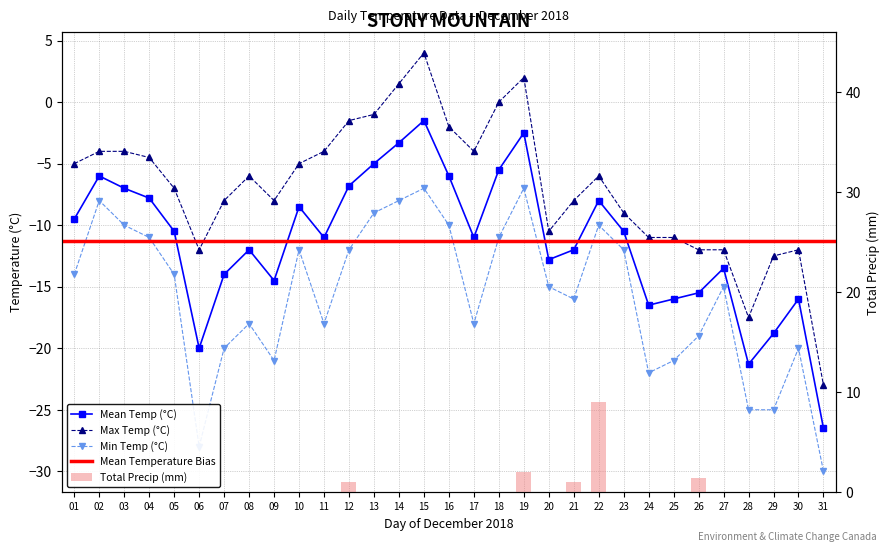

Reading left to right, transcribe all the data shown in this chart.

Max Temp (°C): 01=-5.0	02=-4.0	03=-4.0	04=-4.5	05=-7.0	06=-12.0	07=-8.0	08=-6.0	09=-8.0	10=-5.0	11=-4.0	12=-1.5	13=-1.0	14=1.5	15=4.0	16=-2.0	17=-4.0	18=0.0	19=2.0	20=-10.5	21=-8.0	22=-6.0	23=-9.0	24=-11.0	25=-11.0	26=-12.0	27=-12.0	28=-17.5	29=-12.5	30=-12.0	31=-23.0
Min Temp (°C): 01=-14.0	02=-8.0	03=-10.0	04=-11.0	05=-14.0	06=-28.0	07=-20.0	08=-18.0	09=-21.0	10=-12.0	11=-18.0	12=-12.0	13=-9.0	14=-8.0	15=-7.0	16=-10.0	17=-18.0	18=-11.0	19=-7.0	20=-15.0	21=-16.0	22=-10.0	23=-12.0	24=-22.0	25=-21.0	26=-19.0	27=-15.0	28=-25.0	29=-25.0	30=-20.0	31=-30.0
Mean Temp (°C): 01=-9.5	02=-6.0	03=-7.0	04=-7.8	05=-10.5	06=-20.0	07=-14.0	08=-12.0	09=-14.5	10=-8.5	11=-11.0	12=-6.8	13=-5.0	14=-3.3	15=-1.5	16=-6.0	17=-11.0	18=-5.5	19=-2.5	20=-12.8	21=-12.0	22=-8.0	23=-10.5	24=-16.5	25=-16.0	26=-15.5	27=-13.5	28=-21.3	29=-18.8	30=-16.0	31=-26.5
Total Precip (mm): 01=0.0	02=0.0	03=0.0	04=0.0	05=0.0	06=0.0	07=0.0	08=0.0	09=0.0	10=0.0	11=0.0	12=1.0	13=0.0	14=0.0	15=0.0	16=0.0	17=0.0	18=0.0	19=2.0	20=0.0	21=1.0	22=9.0	23=0.0	24=0.0	25=0.0	26=1.4	27=0.0	28=0.0	29=0.0	30=0.0	31=0.0